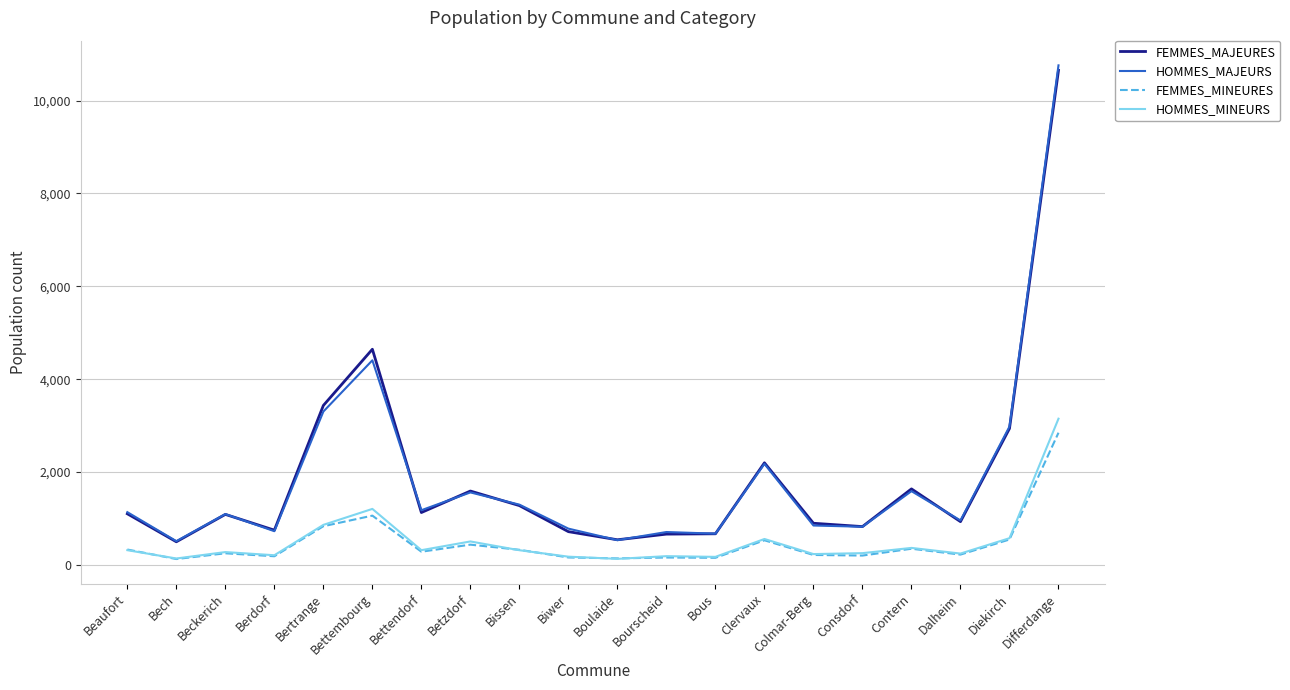

Which series has the largest range (max minus min)?

HOMMES_MAJEURS